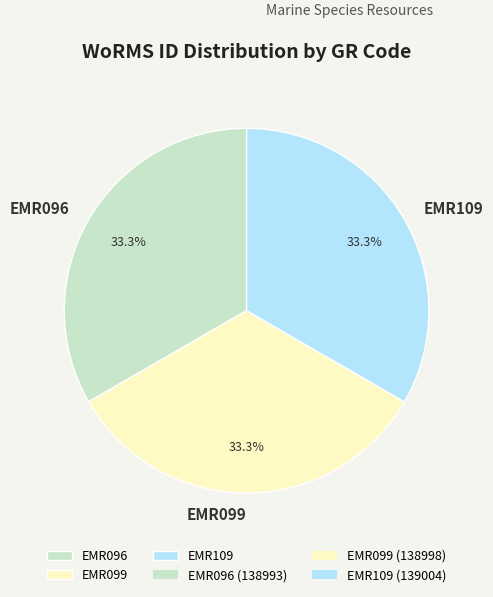

The EMR096 slice represents 43% of the pie. True or false?

False